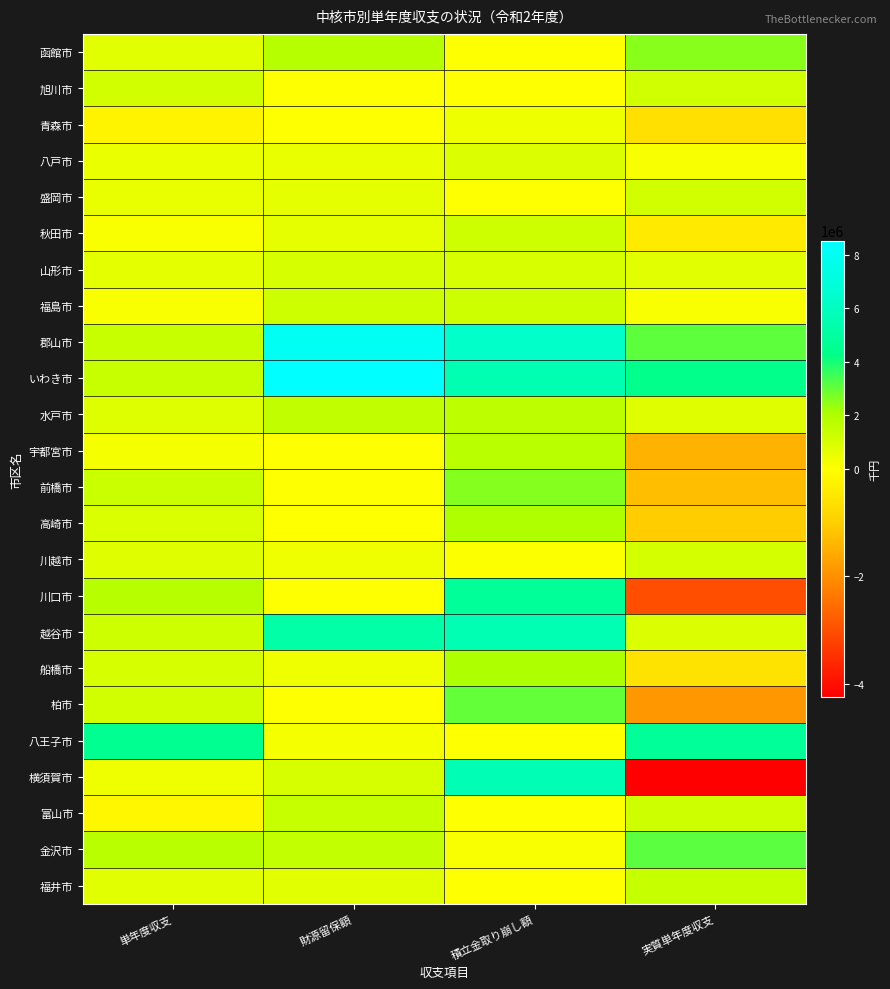

At which category is the sum across all series the highest?

積立金取り崩し額